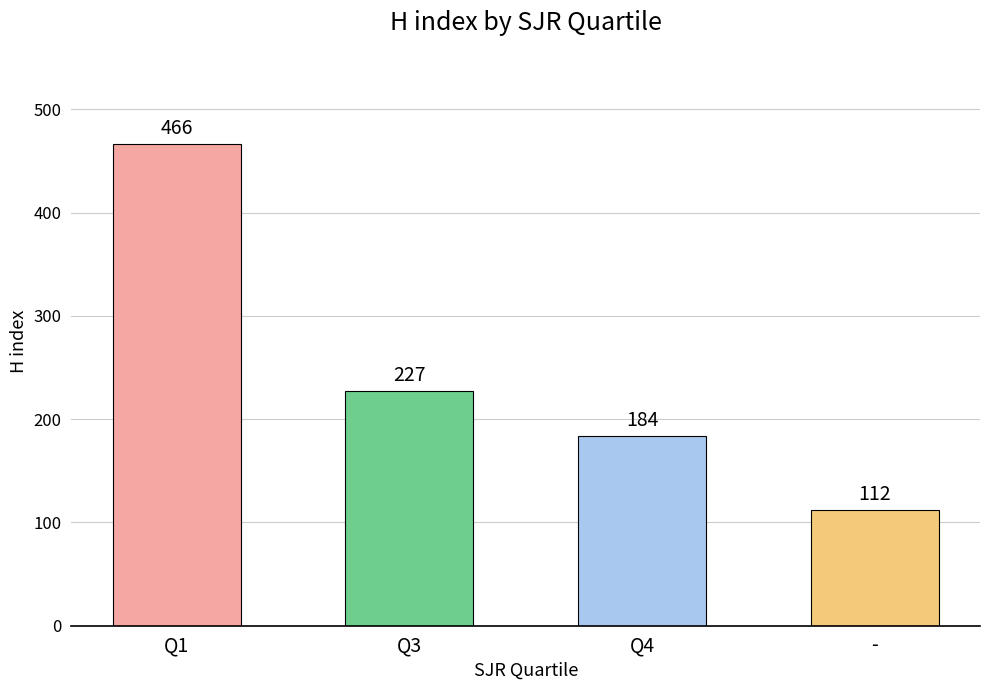

What is the label of the 1st bar from the left?

Q1